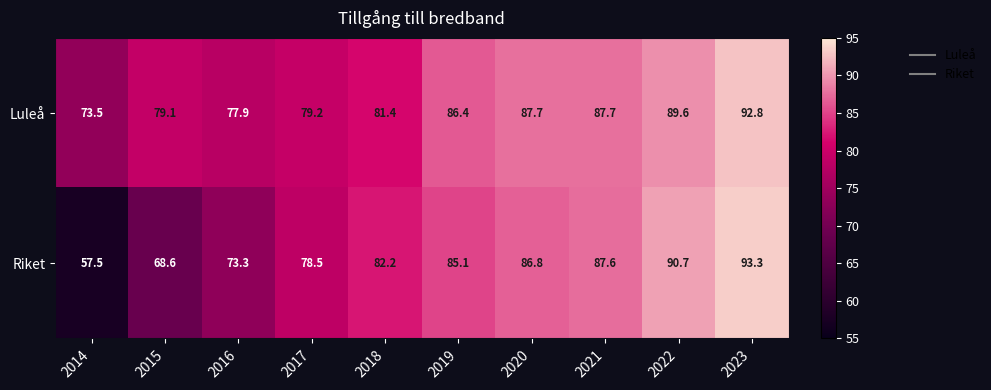

The Riket series shows 82.2 at 2018. True or false?

True